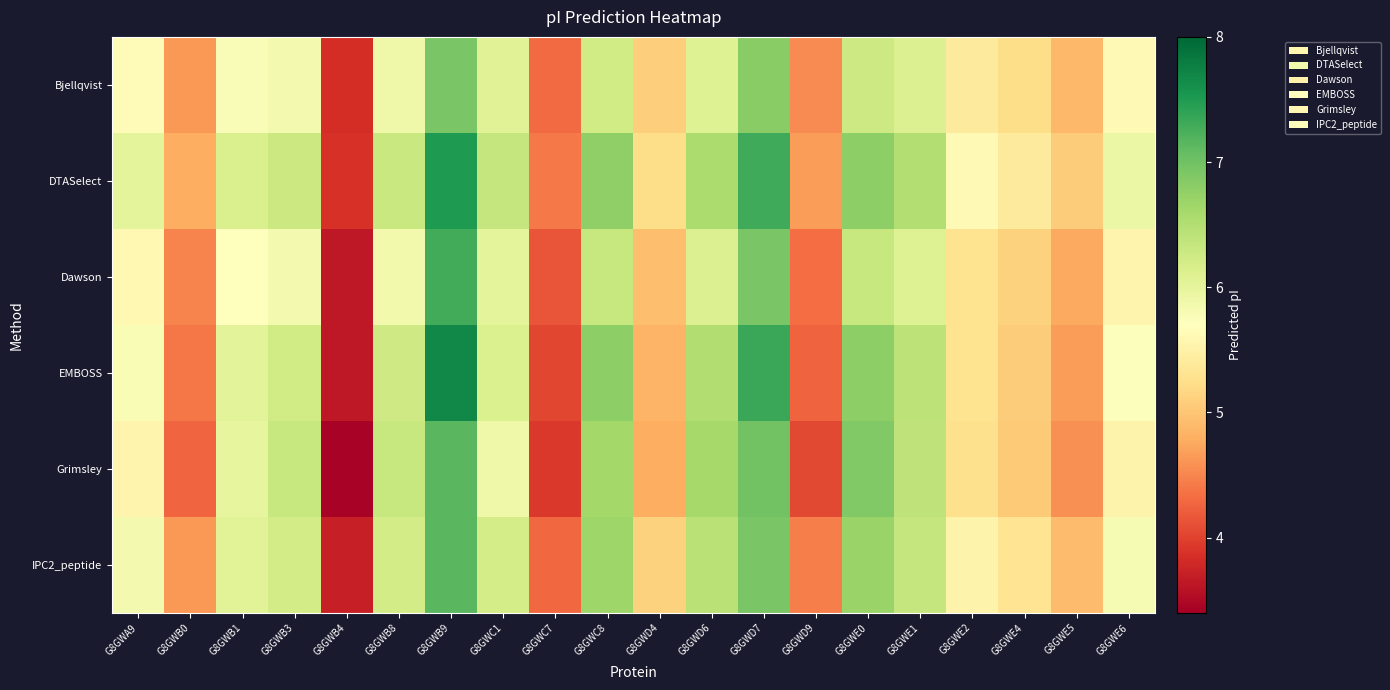

Which series has the widest spread of values?

EMBOSS